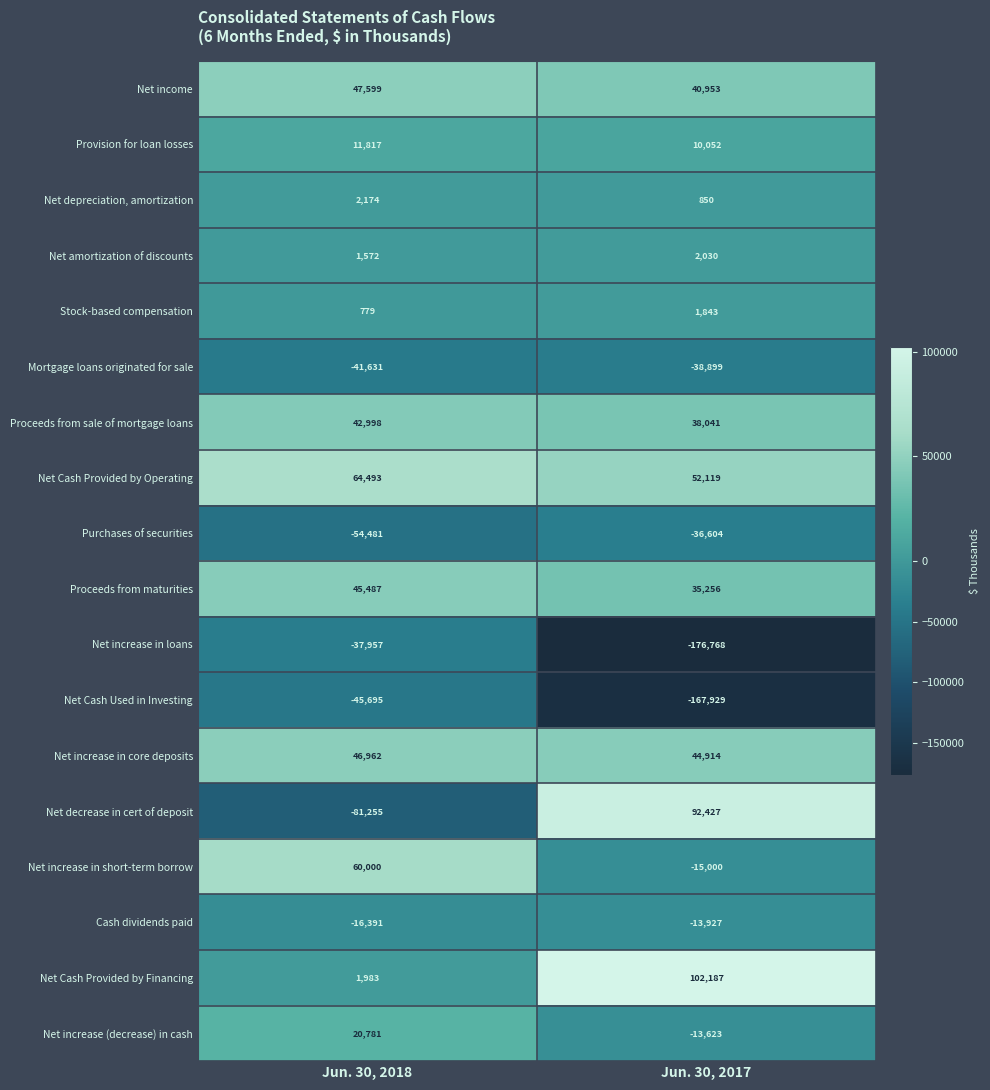

Between Jun. 30, 2018 and Jun. 30, 2017, which series saw the biggest shift?

Net decrease in cert of deposit